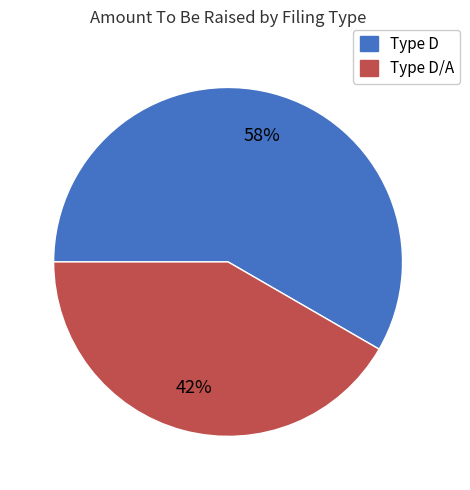

Is there a majority slice in this chart?

Yes